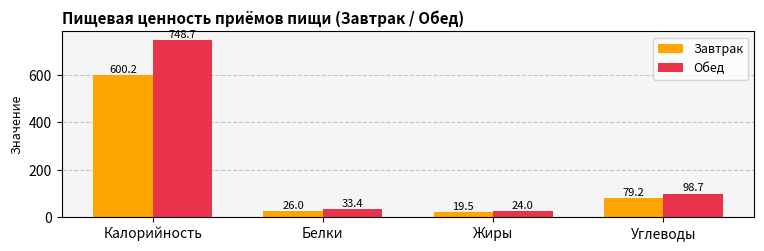

What is the difference between the maximum and second lowest values in the Обед series?

715.3